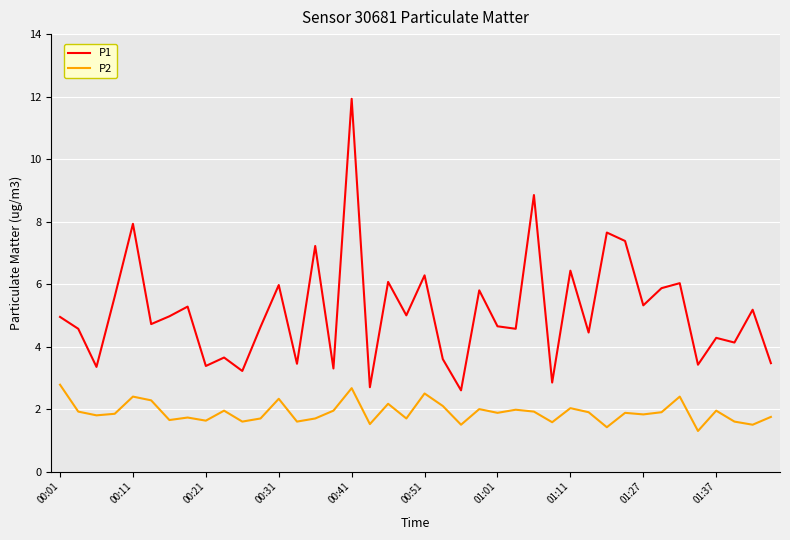

Rank the series by their average value, from highest to lowest.

P1, P2